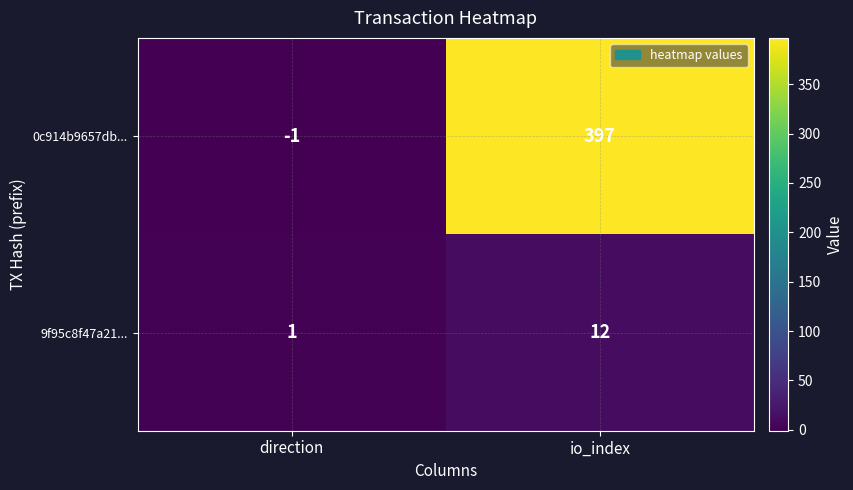

Reading right to left, extract all data points from this chart.

0c914b9657db...: 397	-1
9f95c8f47a21...: 12	1